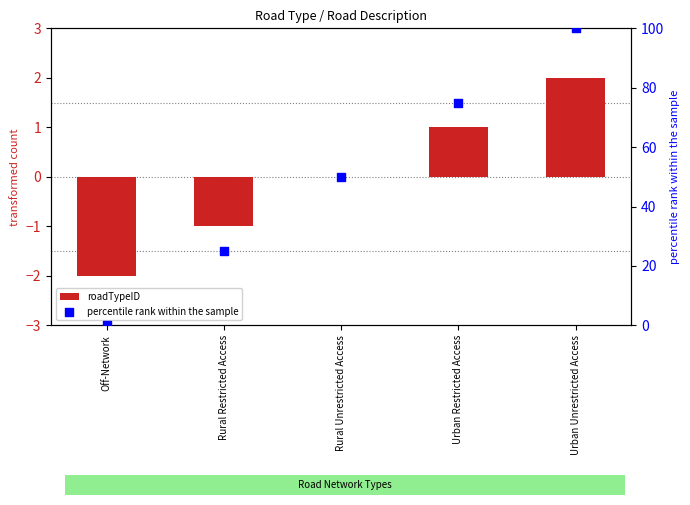

At which category is the sum across all series the highest?

Urban Unrestricted Access